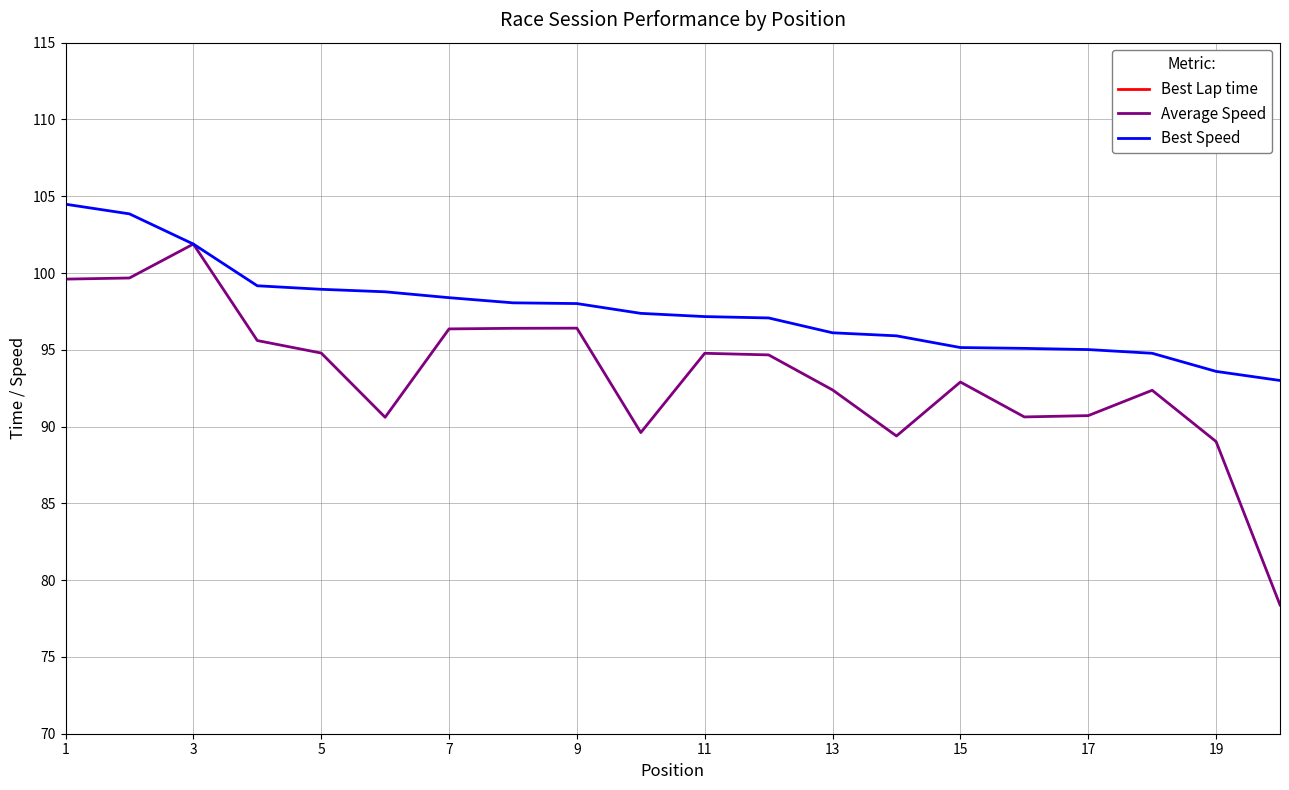

True or false: Best Speed has a value of 27.1 at 19.

False